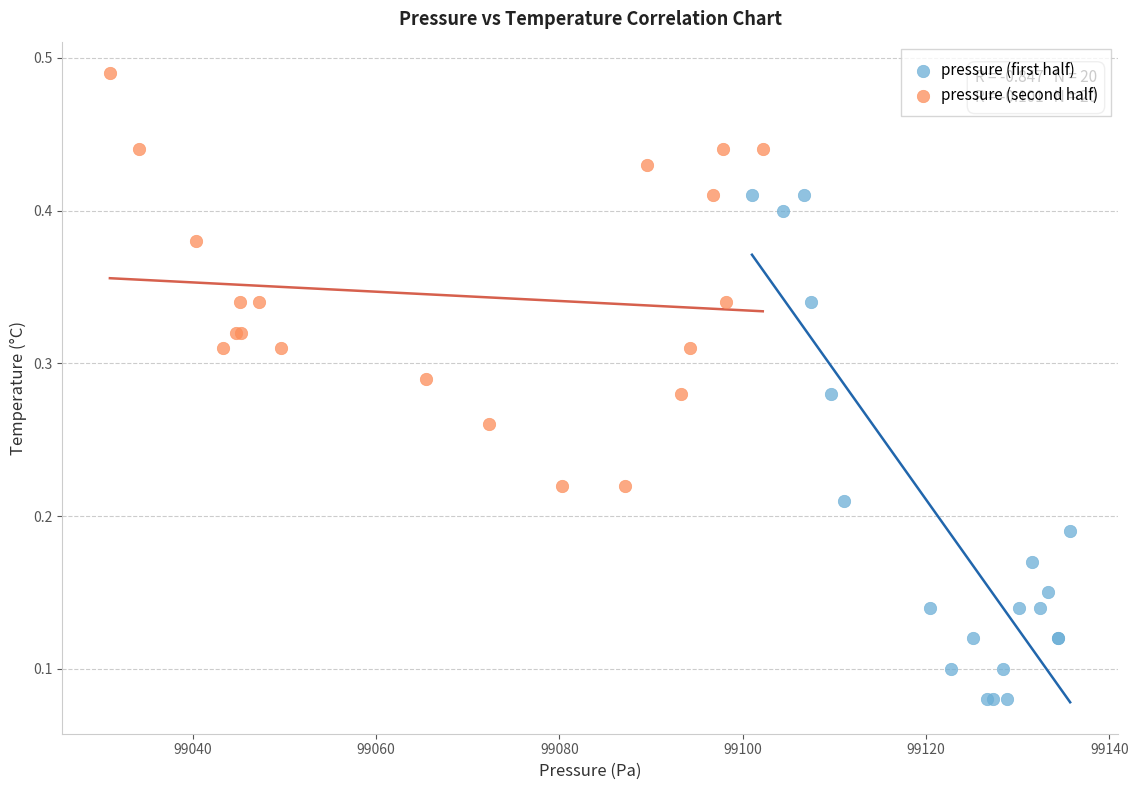

Which series contains the lowest Y value?

pressure (first half)